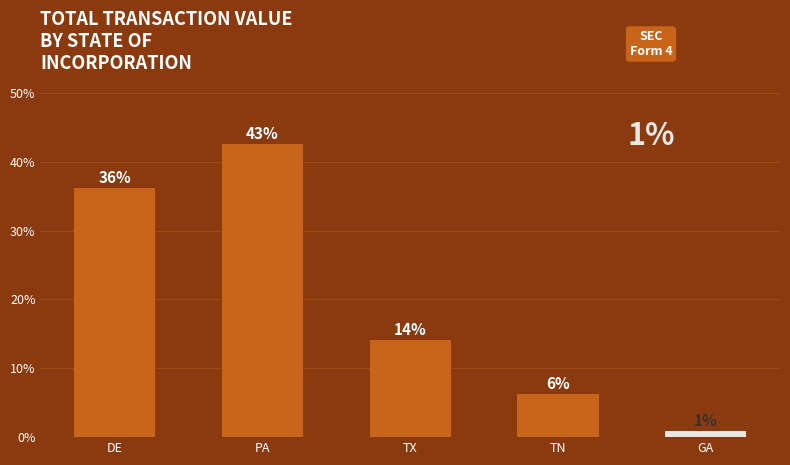

At which label does the data first exceed 14?

DE